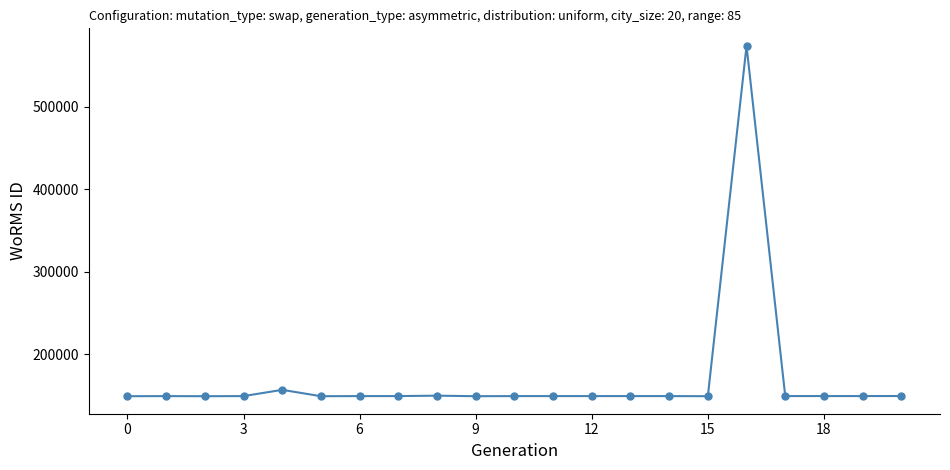

What is the difference between the maximum and second lowest values?

424728